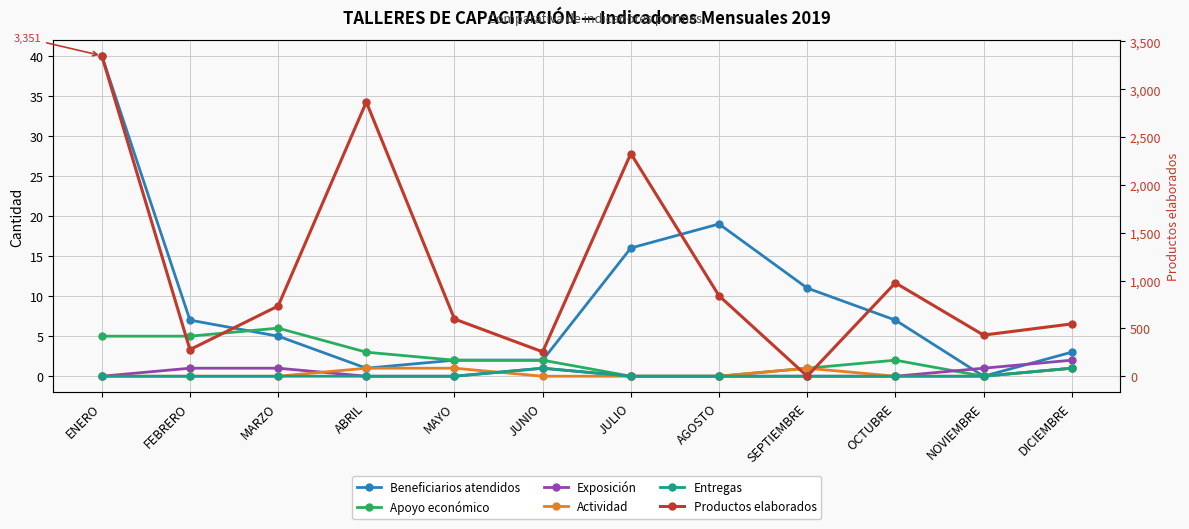

What is the label of the 6th point from the right?

JULIO